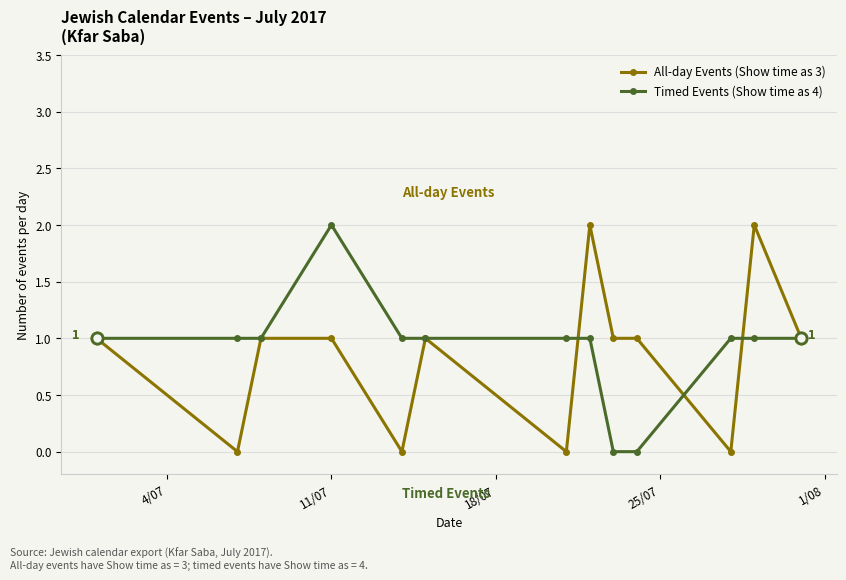

True or false: All-day Events (Show time as 3) has more than 2 interior local peaks.

True